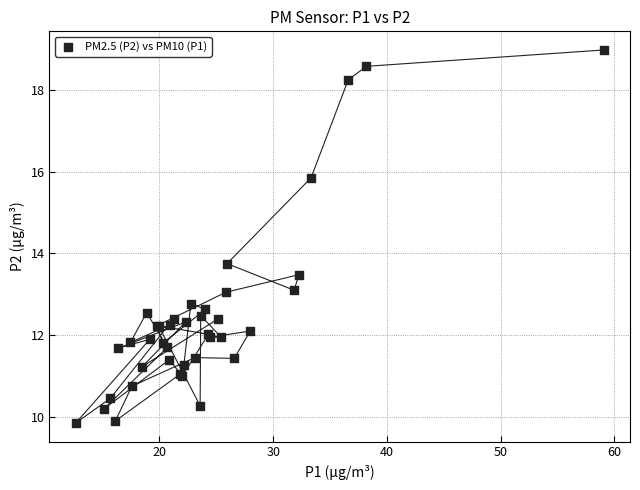

What Y value in the scatter plot is closest to 14?

13.8